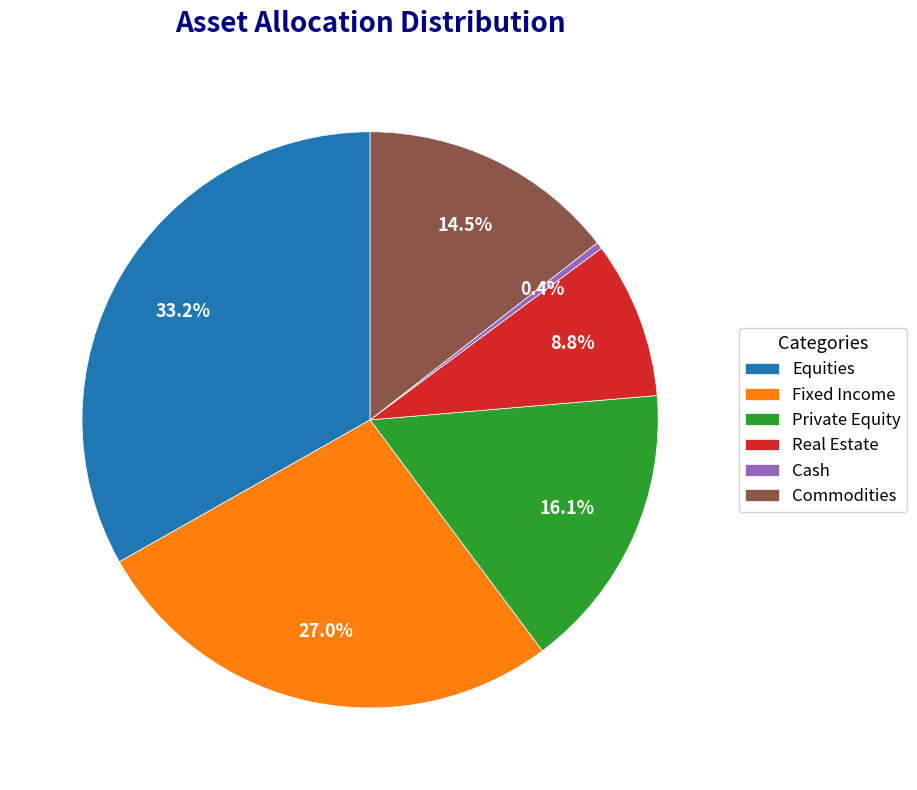

To the nearest percent, what percentage of the pie is Private Equity?

16%